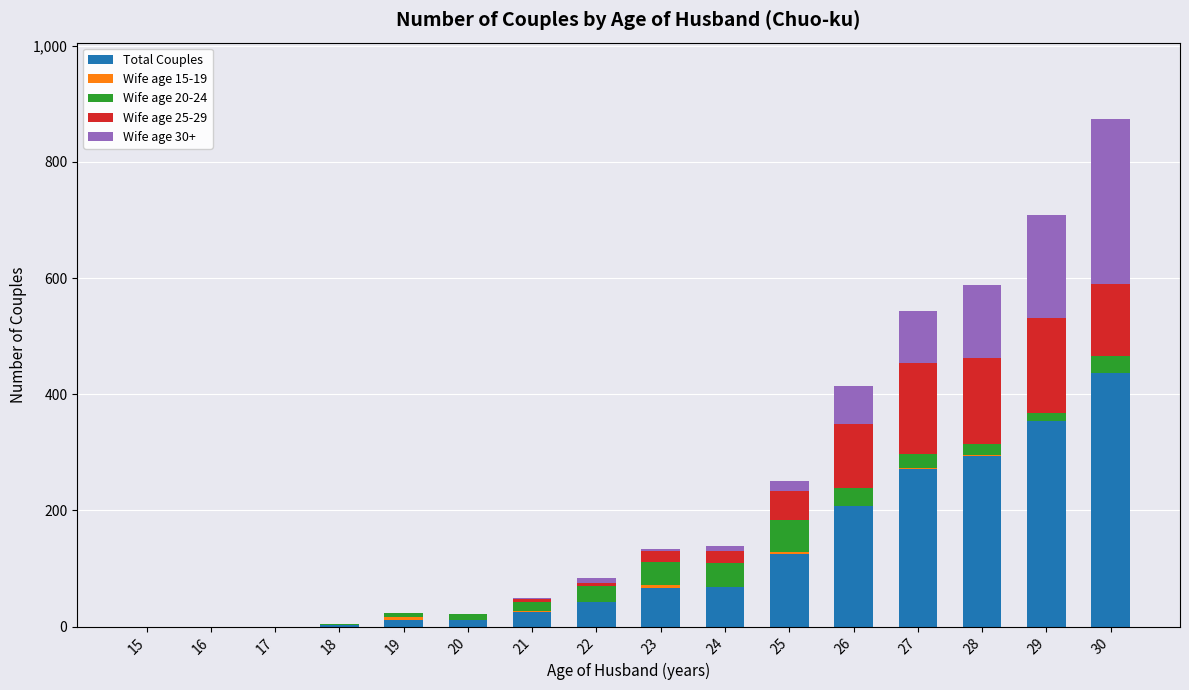

Are the bars grouped side by side (vs. stacked)?

No